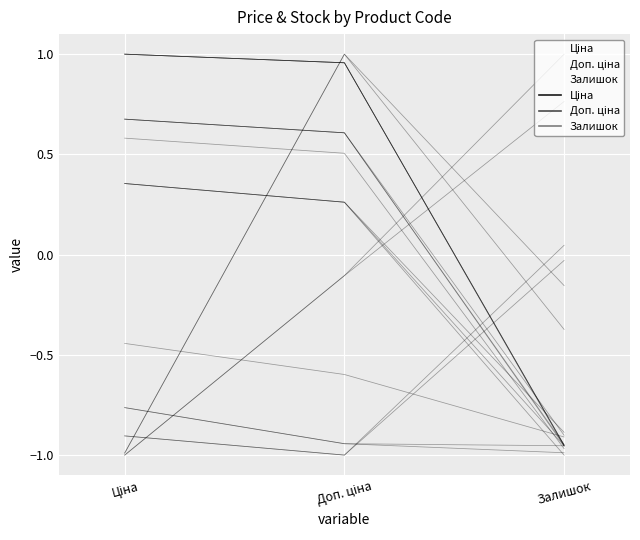

How many lines are shown in the chart?

3